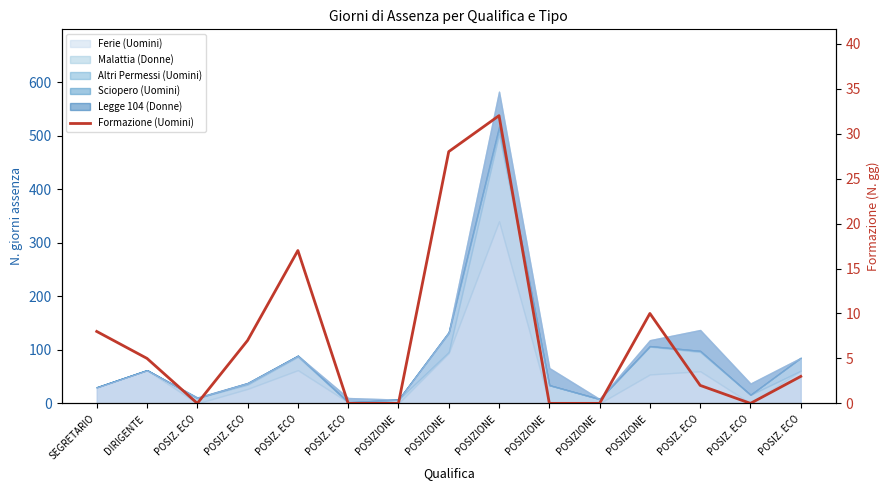

Between POSIZIONE  and POSIZ. ECO, which is larger?

POSIZIONE 